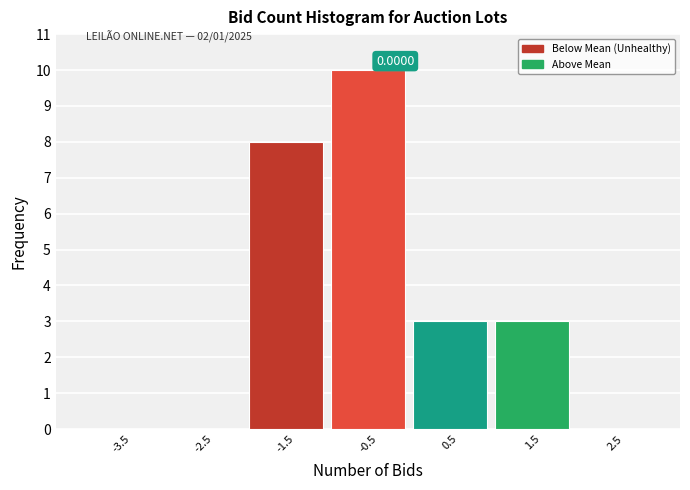

What is the sum of all values?

24